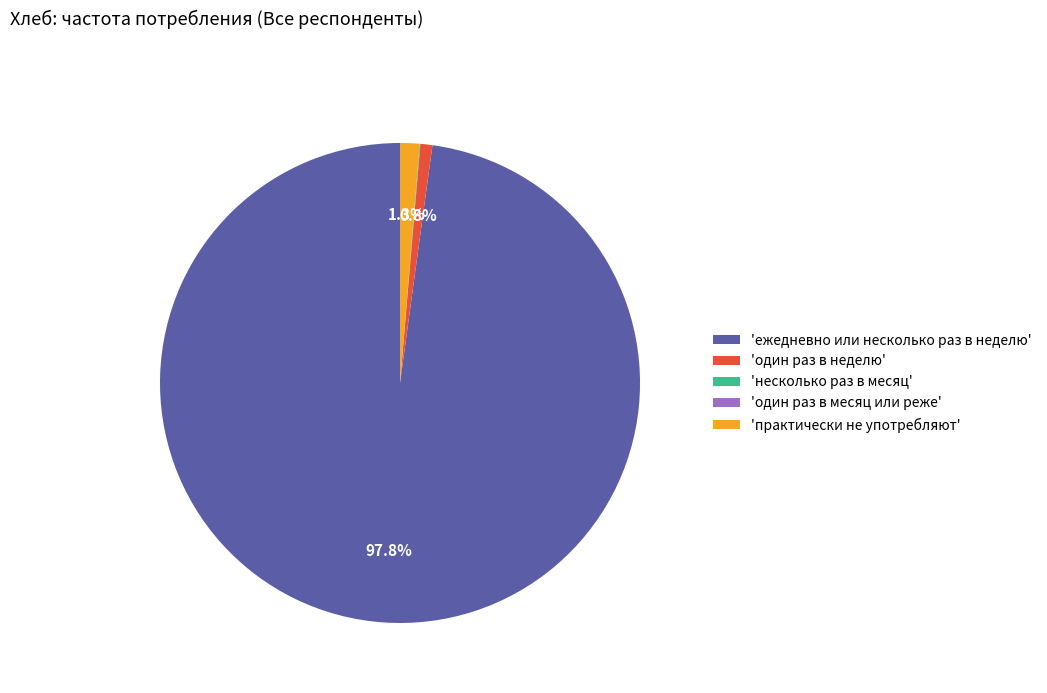

Does any single category account for the majority?

Yes